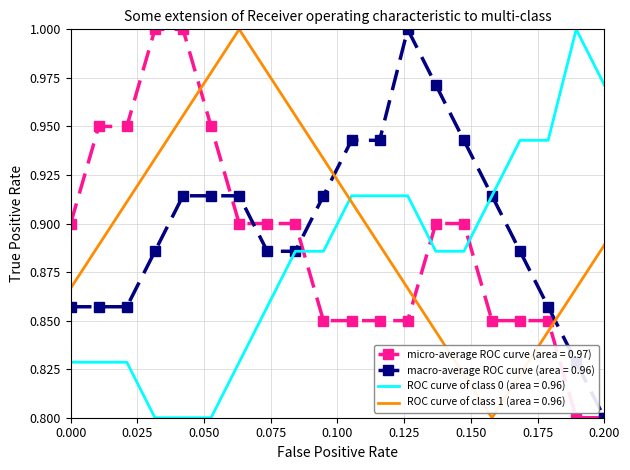

After their last crossing, which series has the higher values: ROC curve of class 0 (area = 0.96) or ROC curve of class 1 (area = 0.96)?

ROC curve of class 0 (area = 0.96)